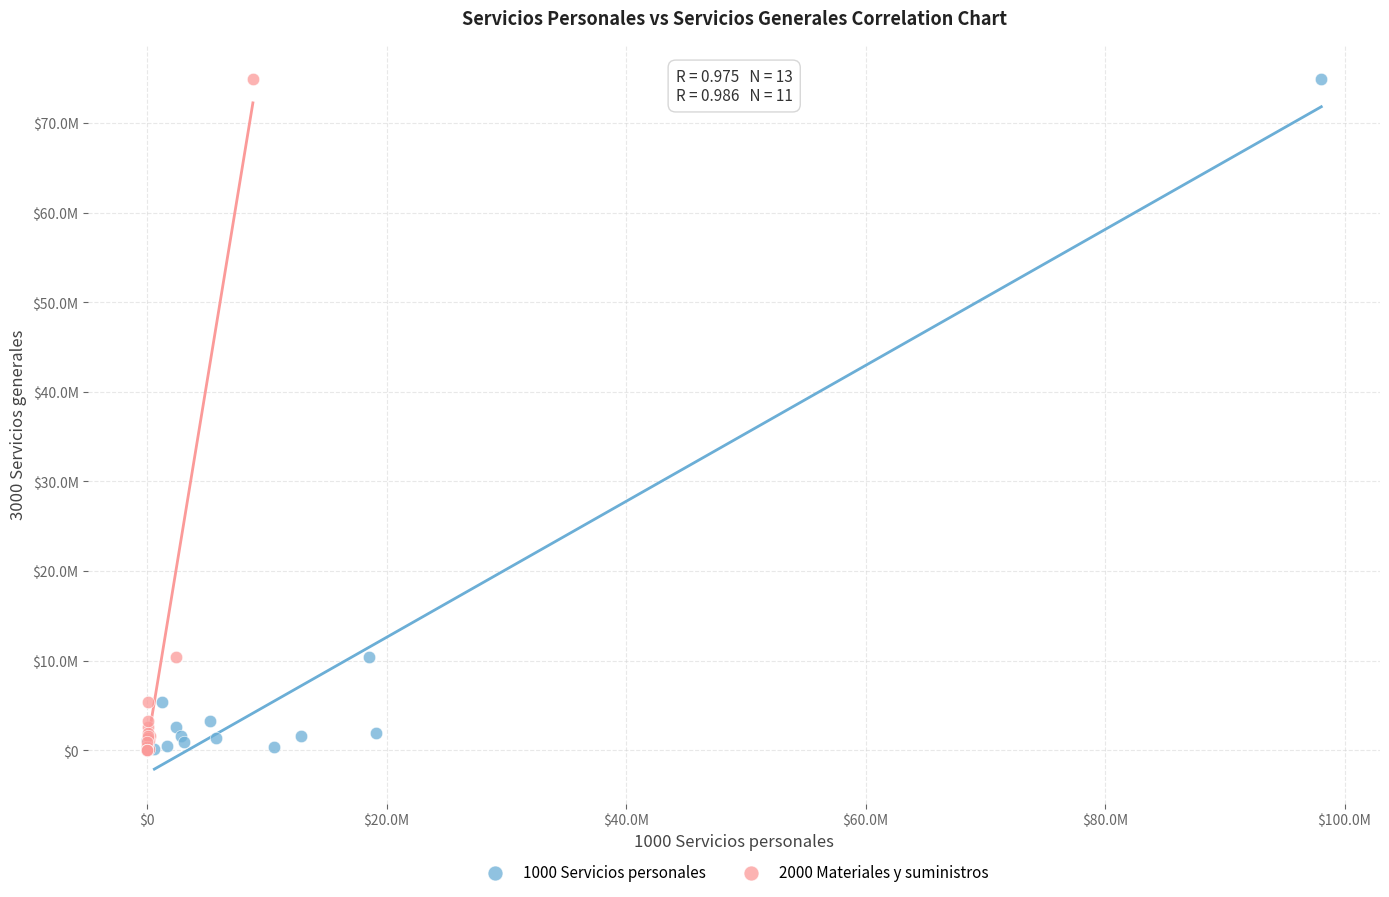

What are all the series names shown in the legend?

1000 Servicios personales, 2000 Materiales y suministros